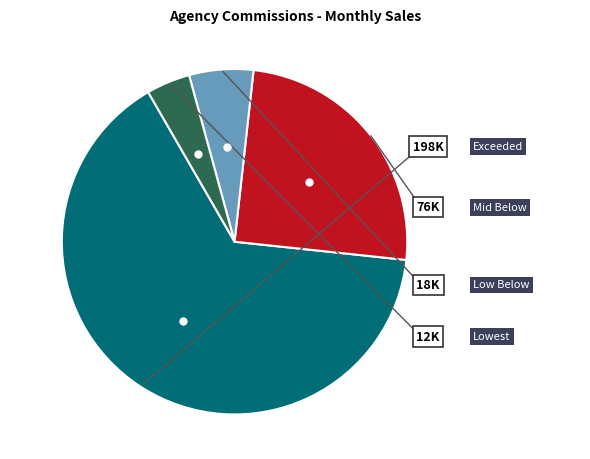

Is there any slice that represents more than half of the pie?

Yes